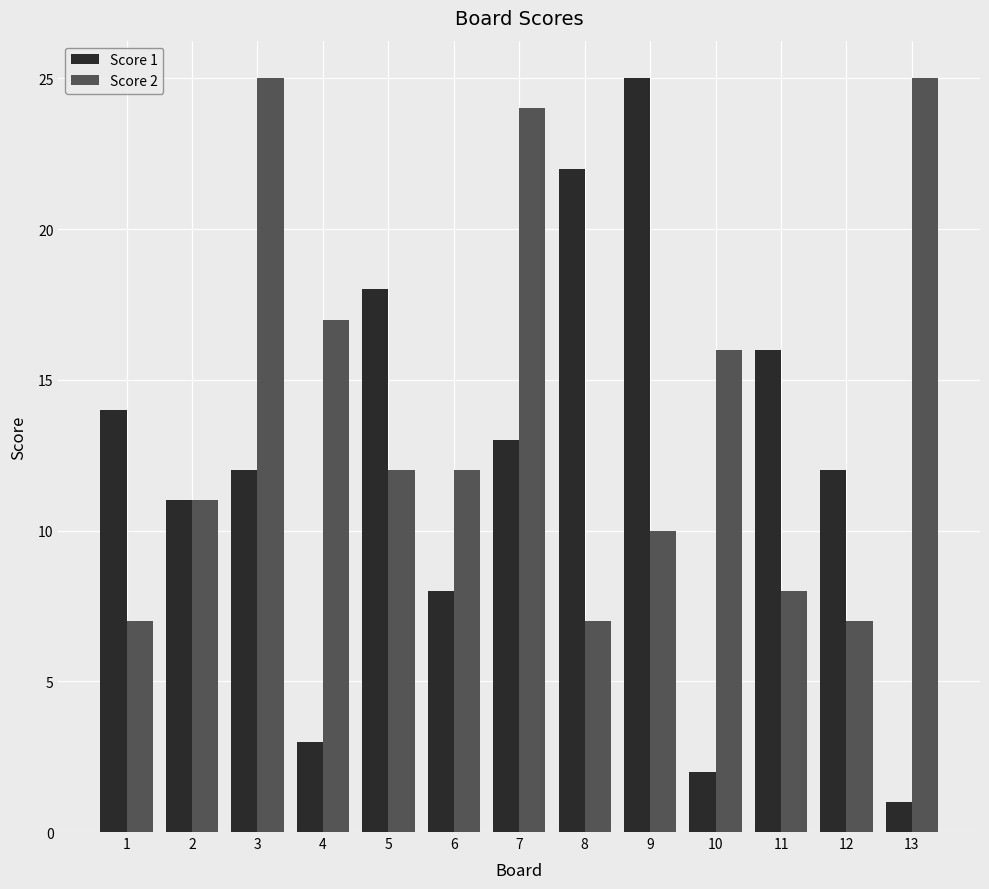

What is the spread (max minus min) of values at 4?

14